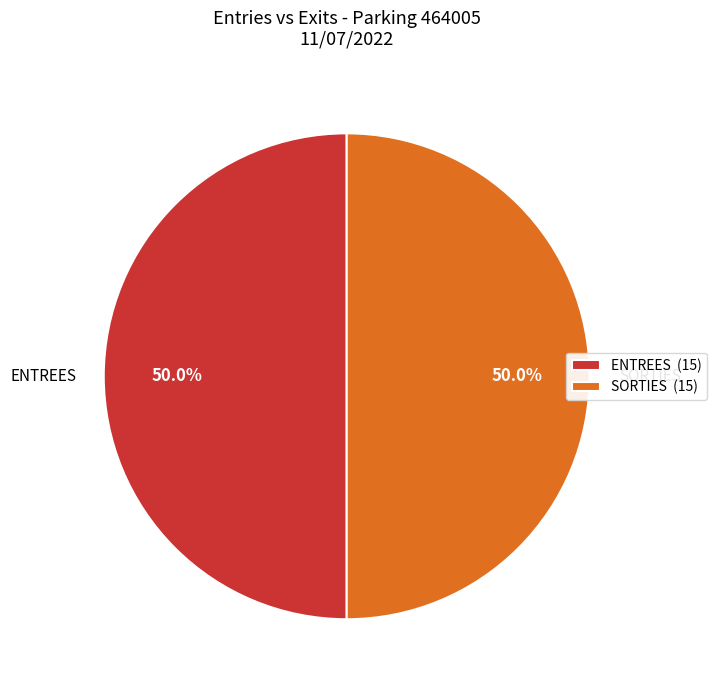

What percentage do ENTREES (15) and SORTIES (15) together represent?

100.0%